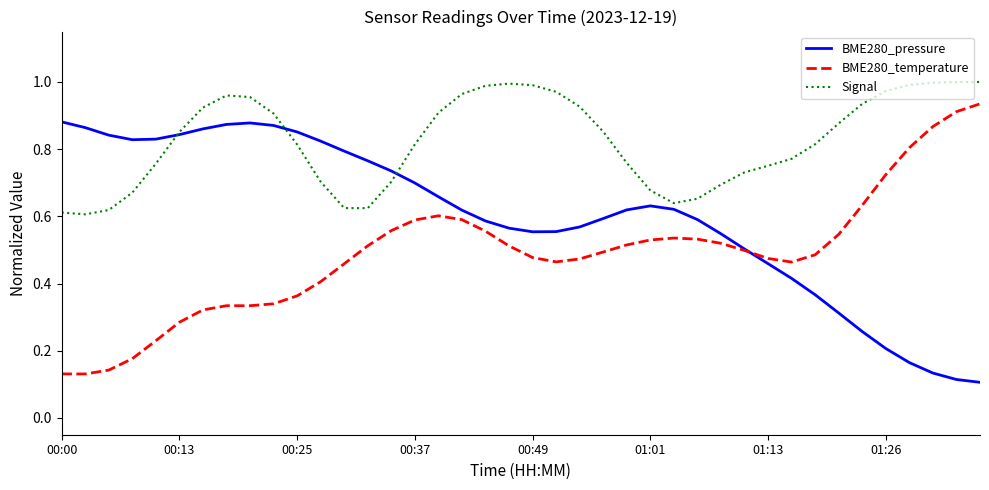

Is this an area chart (filled region under the line)?

No